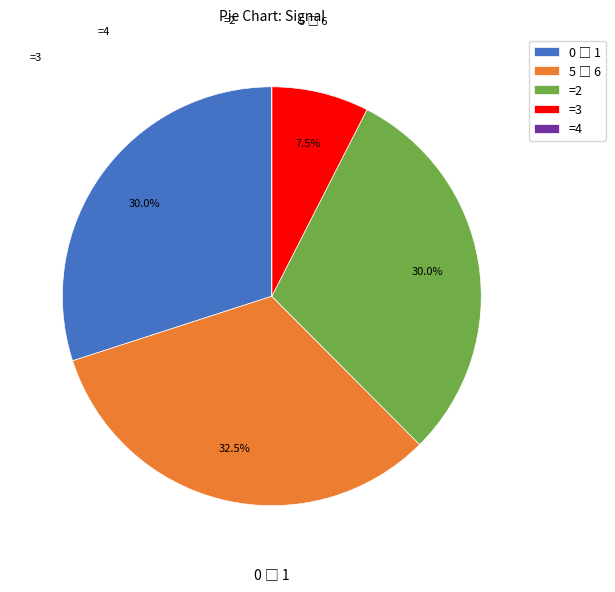

Is =2 the majority of the pie?

No